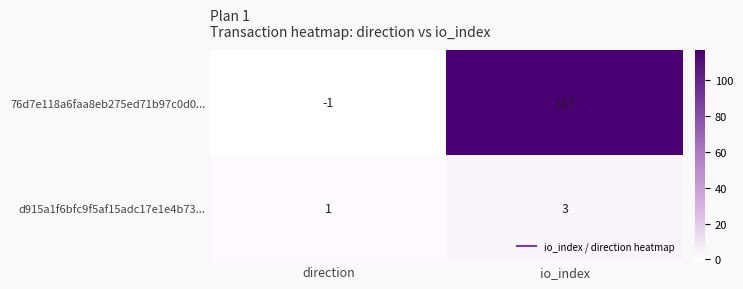

Reading left to right, what are all the values shown in this chart?

76d7e118a6faa8eb275ed71b97c0d0...: -1	117
d915a1f6bfc9f5af15adc17e1e4b73...: 1	3